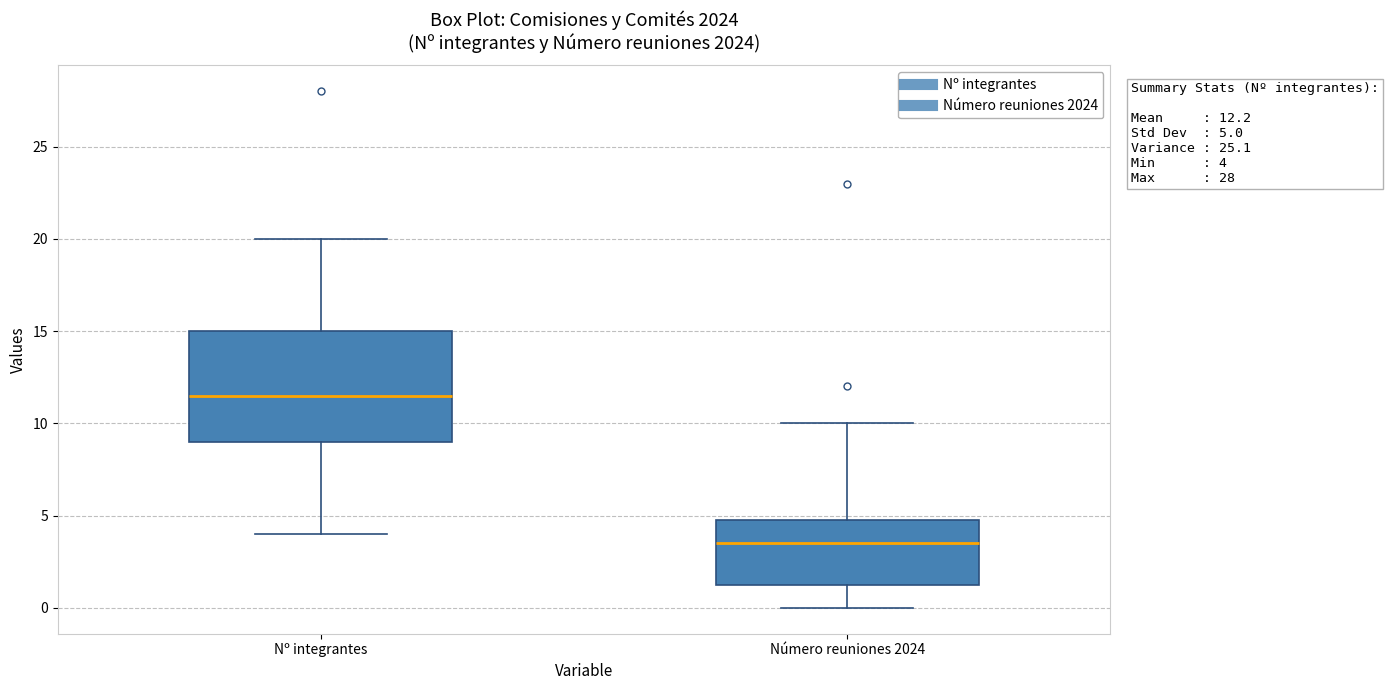

Which box's median line is the highest?

Nº integrantes